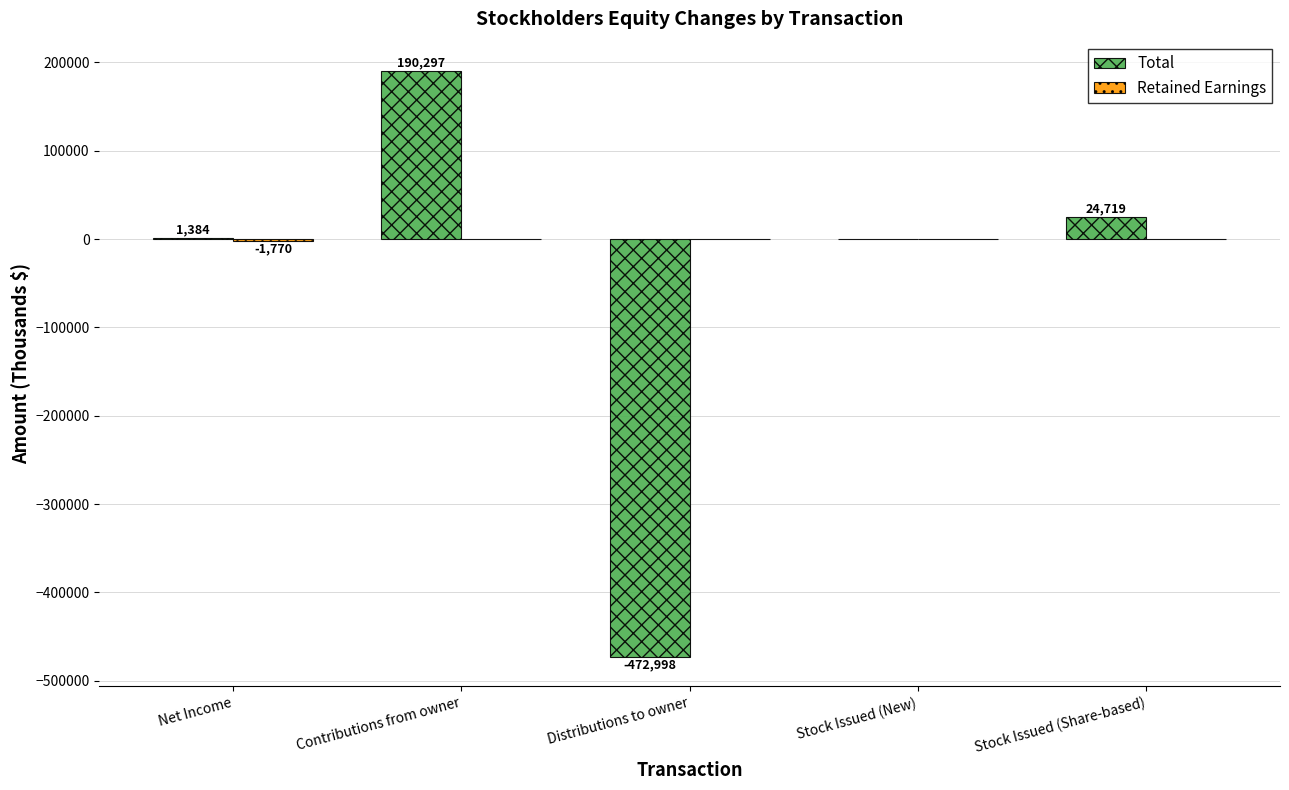

Is it true that Total equals 294938 at Contributions from owner?

False